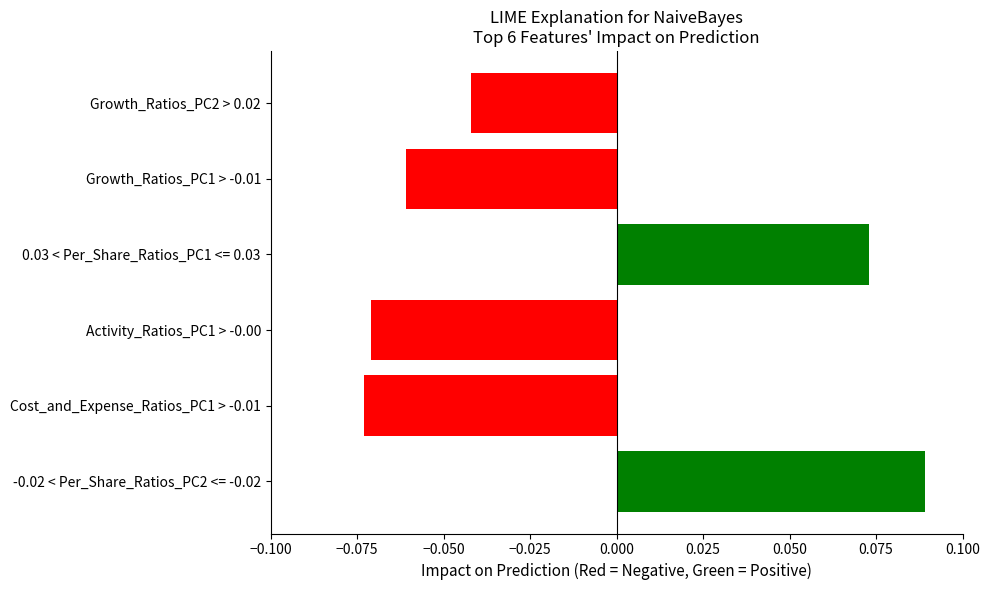

Is it true that the value at -0.02 < Per_Share_Ratios_PC2 <= -0.02 is 0.0?

False